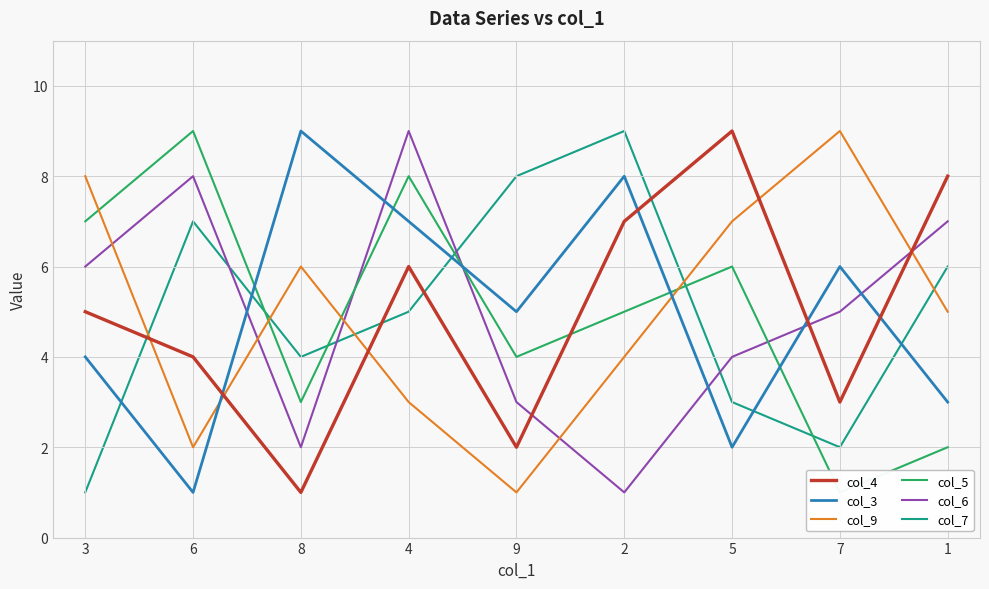

Between which two adjacent categories do col_9 and col_5 first intersect?

3 and 6